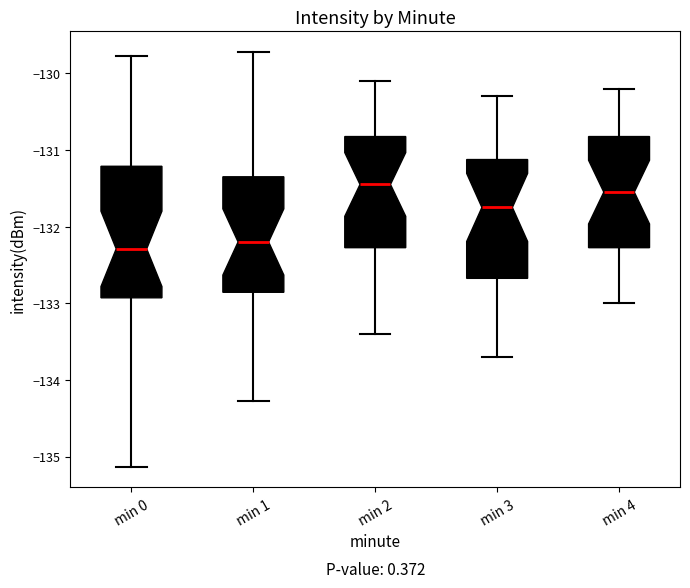

Which box is the tallest, from its lower edge to its upper edge?

min 0